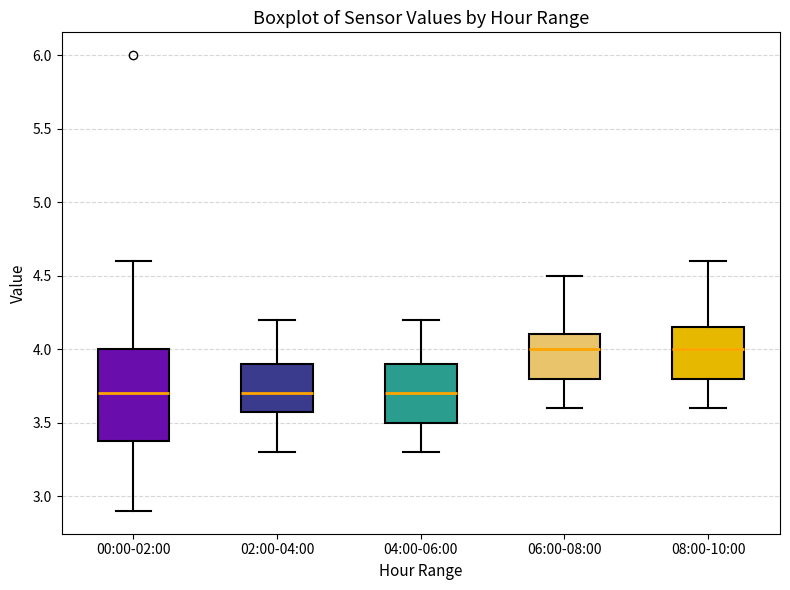

Reading left to right, read every box against the y-axis: the position of its median line, the range the box covers, and the ends of its whiskers. The values are not printed on the chart, so give them approximately, as read against the axis.

00:00-02:00: median 3.70, box 3.40 to 4.00, whiskers 2.90 to 4.60
02:00-04:00: median 3.70, box 3.60 to 3.90, whiskers 3.30 to 4.20
04:00-06:00: median 3.70, box 3.50 to 3.90, whiskers 3.30 to 4.20
06:00-08:00: median 4.00, box 3.80 to 4.10, whiskers 3.60 to 4.50
08:00-10:00: median 4.00, box 3.80 to 4.15, whiskers 3.60 to 4.60